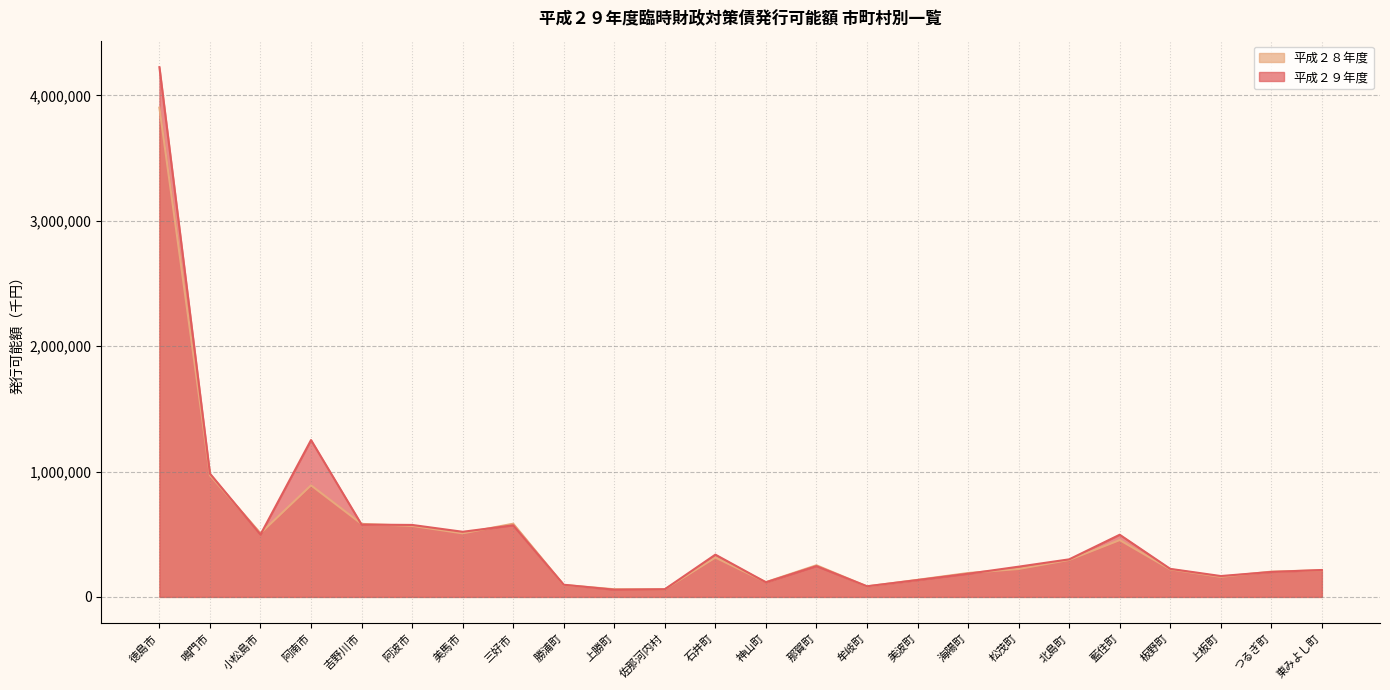

True or false: 平成２８年度 and 平成２９年度 cross at least once.

True